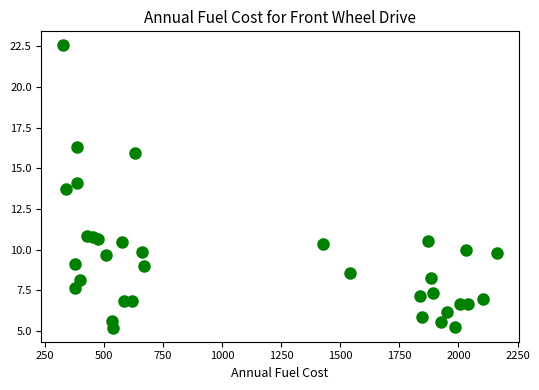

What Y value in the scatter plot is closest to 13?

13.7